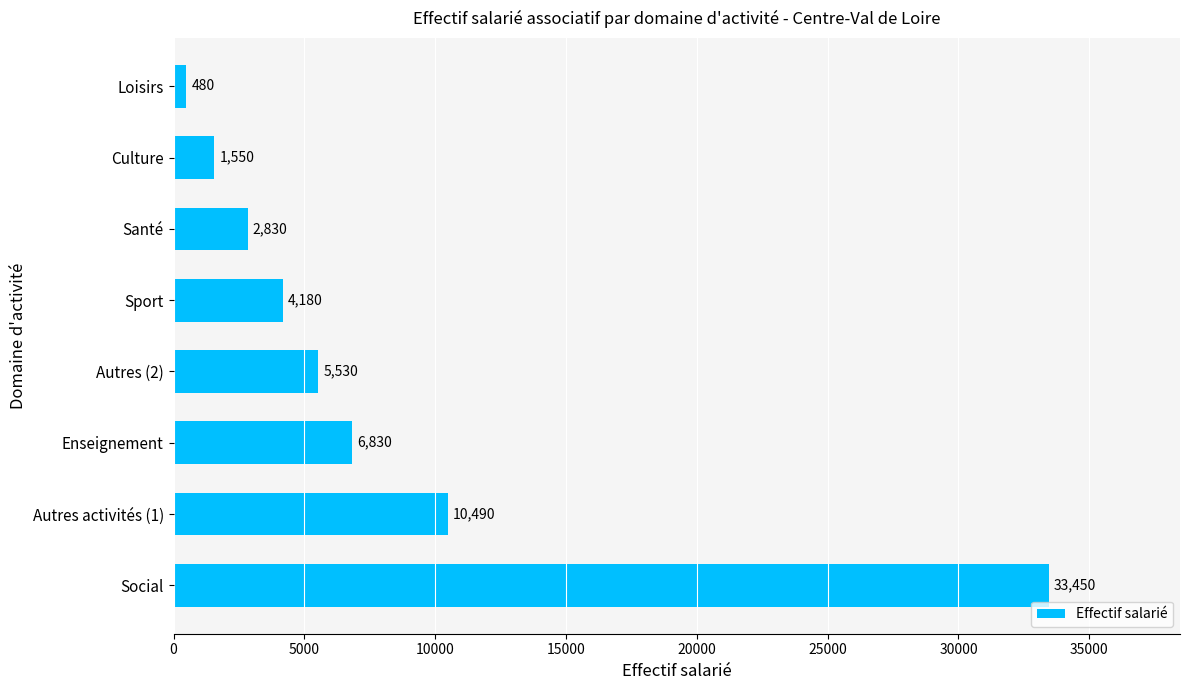

What is the change in value from Sport to Culture?

-2630